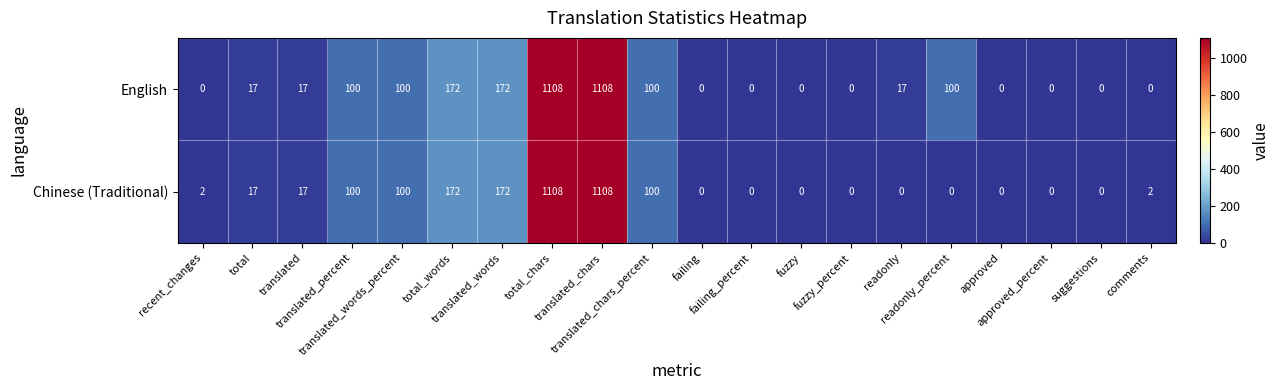

At how many categories does at least one series exceed 236?

2